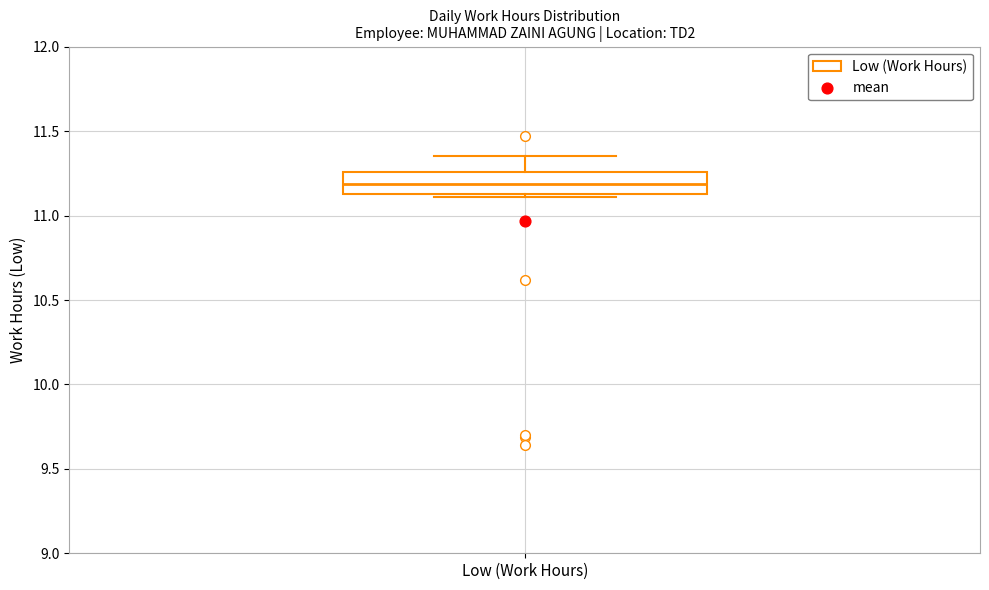

Read this box plot against the y-axis: the position of the median line, the range covered by the box, and the ends of both whiskers. The values are not printed on the chart, so give them approximately, as read against the axis.

median 11.20, box 11.15 to 11.25, whiskers 11.10 to 11.35